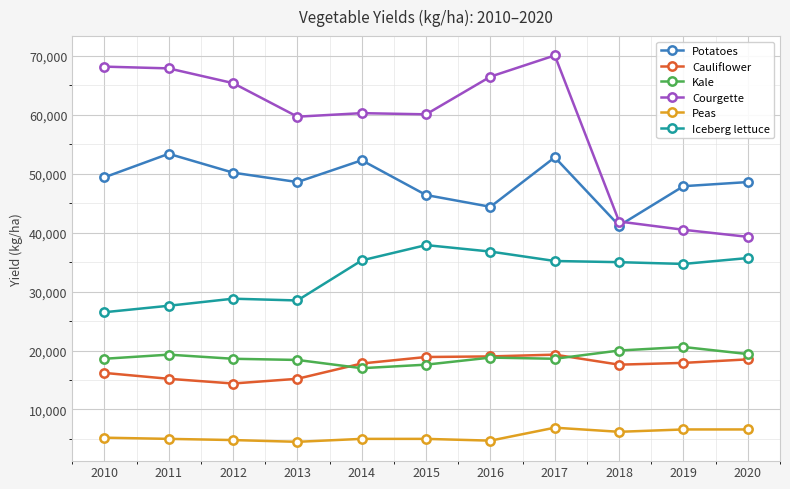

What are all the series names shown in the legend?

Potatoes, Cauliflower, Kale, Courgette, Peas, Iceberg lettuce